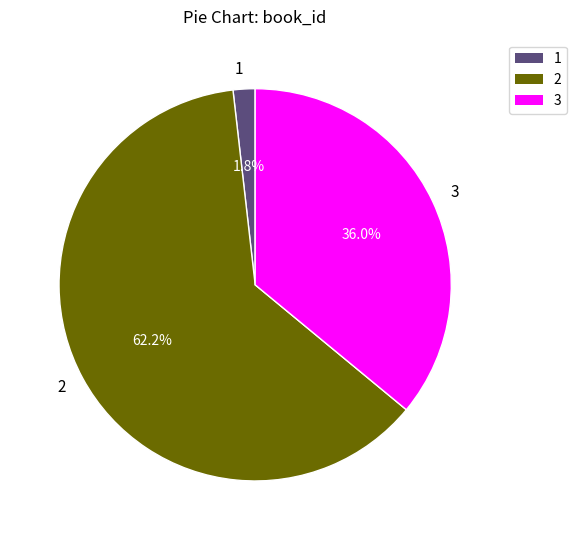

Is 2 the majority of the pie?

Yes